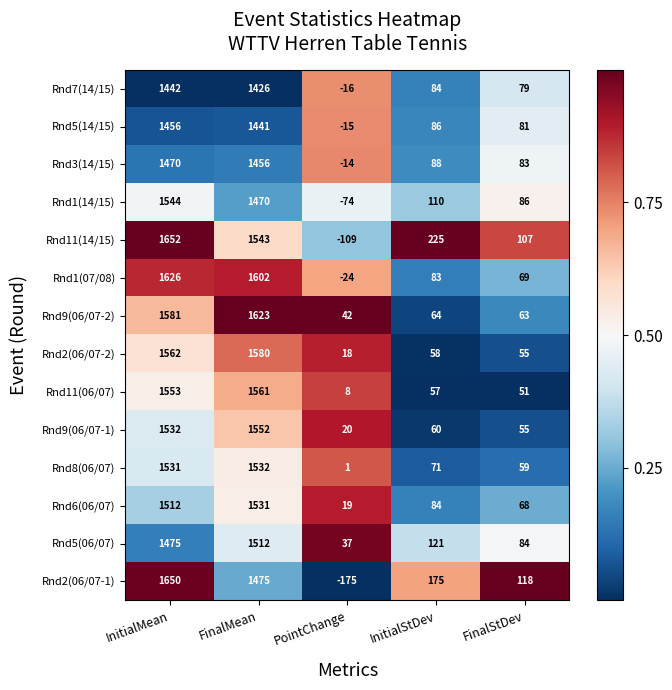

Is it true that Rnd2(06/07-1) equals 44 at FinalStDev?

False